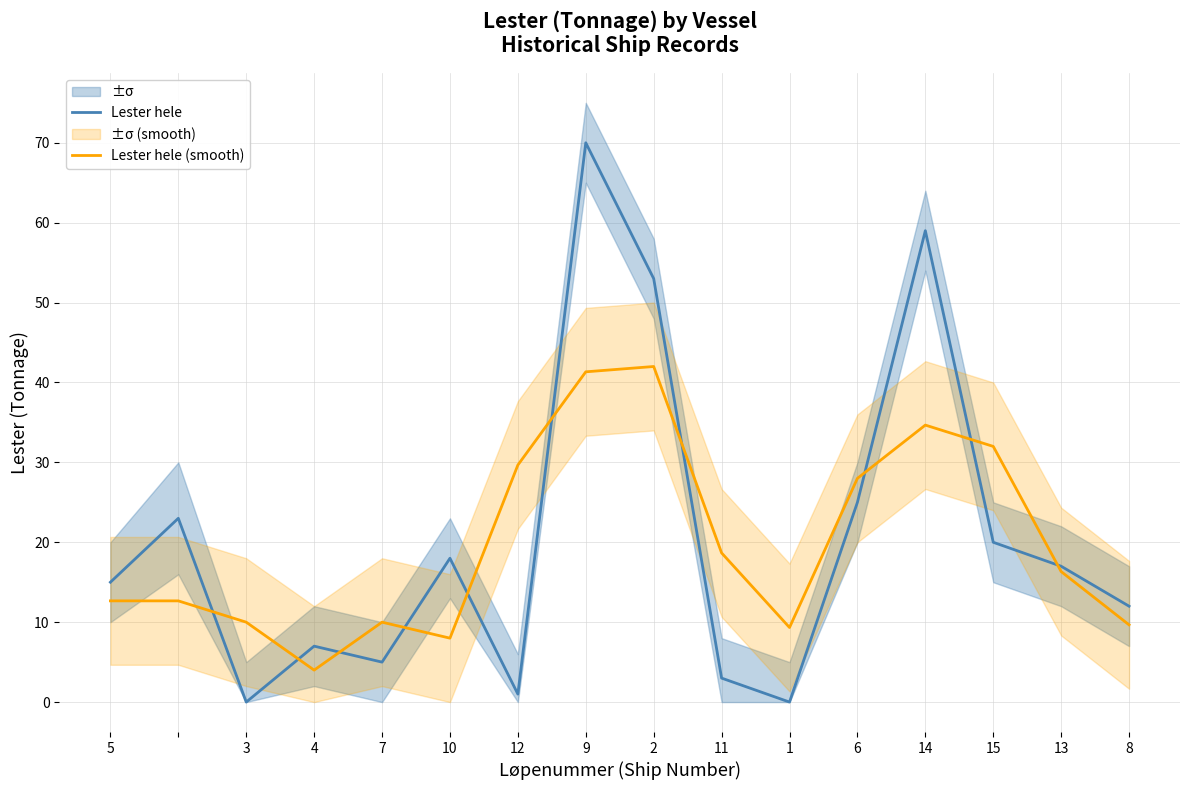

Does the chart have visible grid lines?

Yes